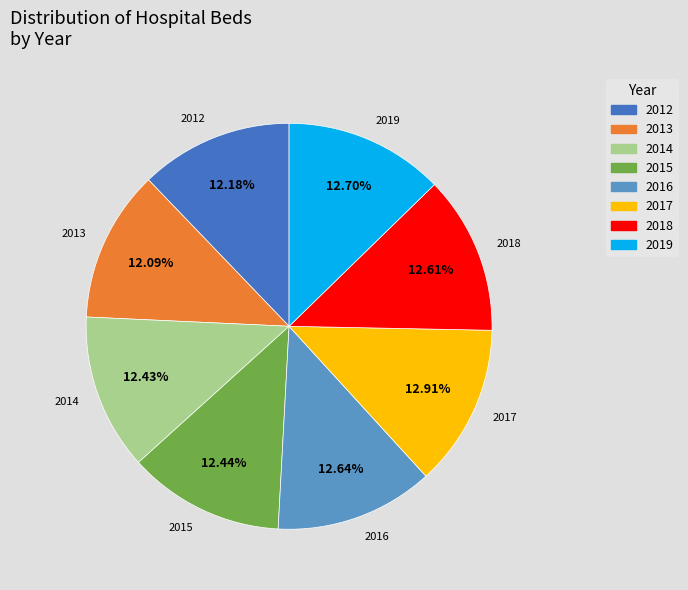

Is the sum of 2019 and 2013 greater than half?

No